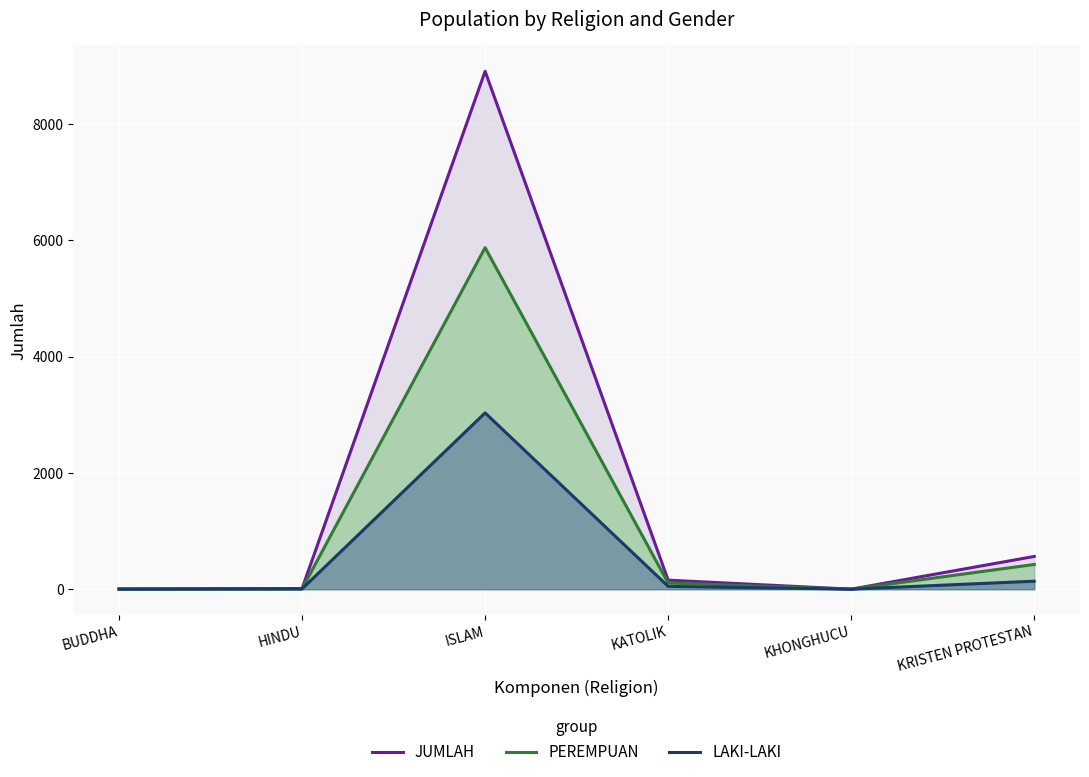

What is the label of the 3rd point from the right?

KATOLIK